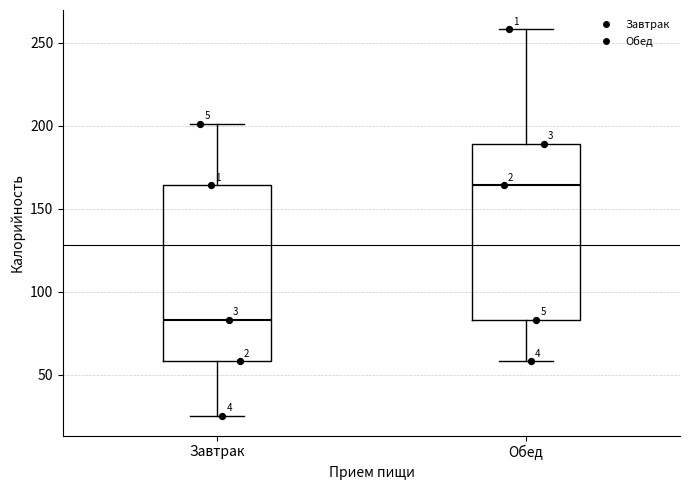

Reading left to right, read every box against the y-axis: the position of its median line, the range the box covers, and the ends of its whiskers. The values are not printed on the chart, so give them approximately, as read against the axis.

Завтрак: median 85, box 60 to 165, whiskers 25 to 200
Обед: median 165, box 85 to 190, whiskers 60 to 260